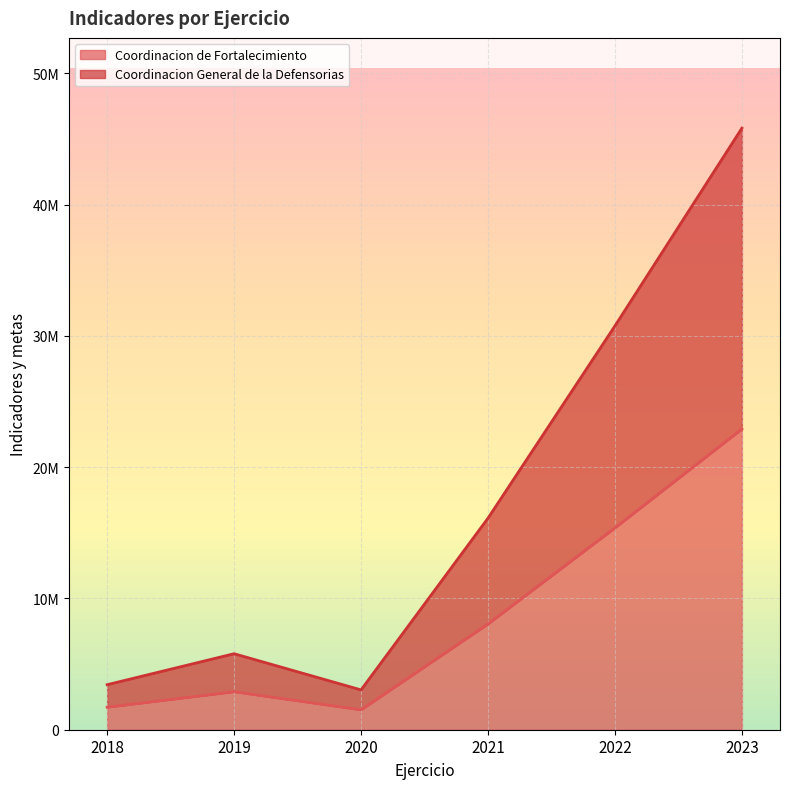

Which series has the largest range (max minus min)?

Coordinacion General de la Defensorias